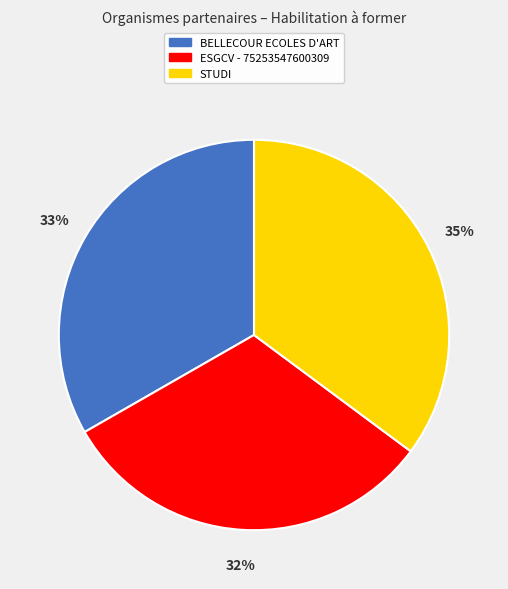

What percentage is the STUDI slice, to the nearest percent?

35%